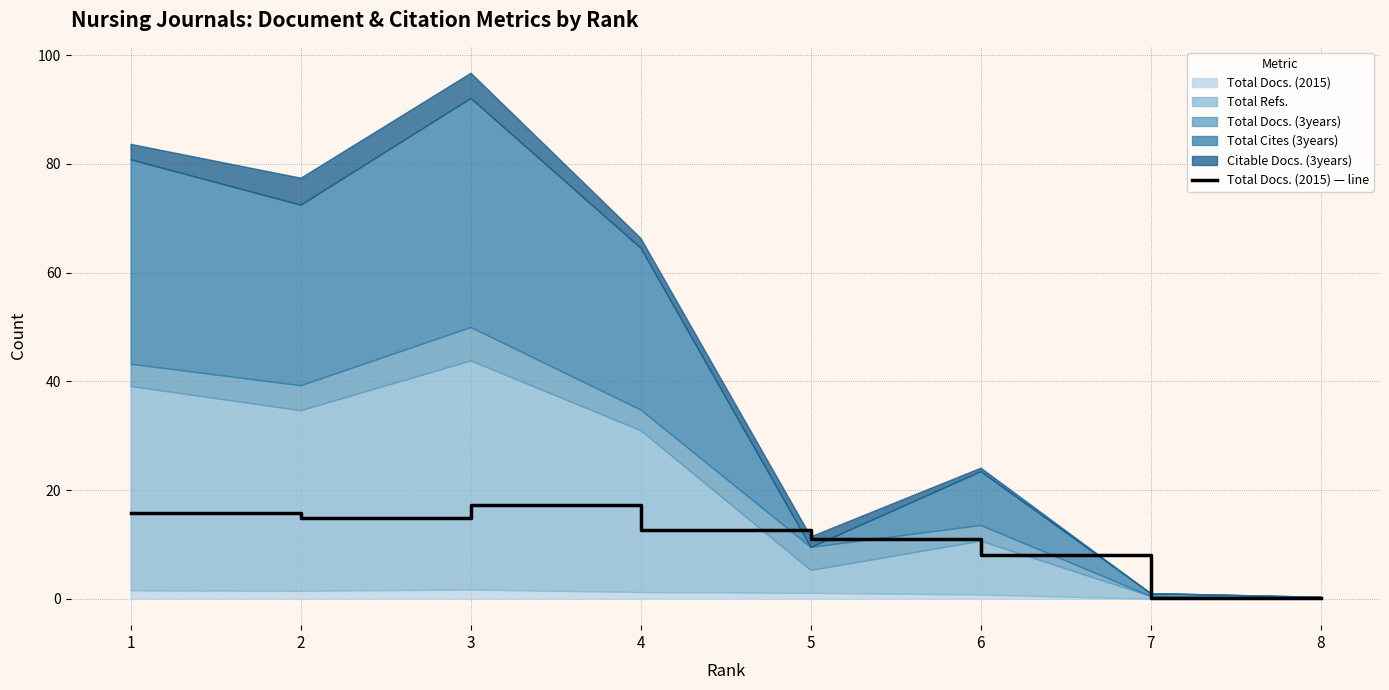

The value at 8 is 0.1. True or false?

True